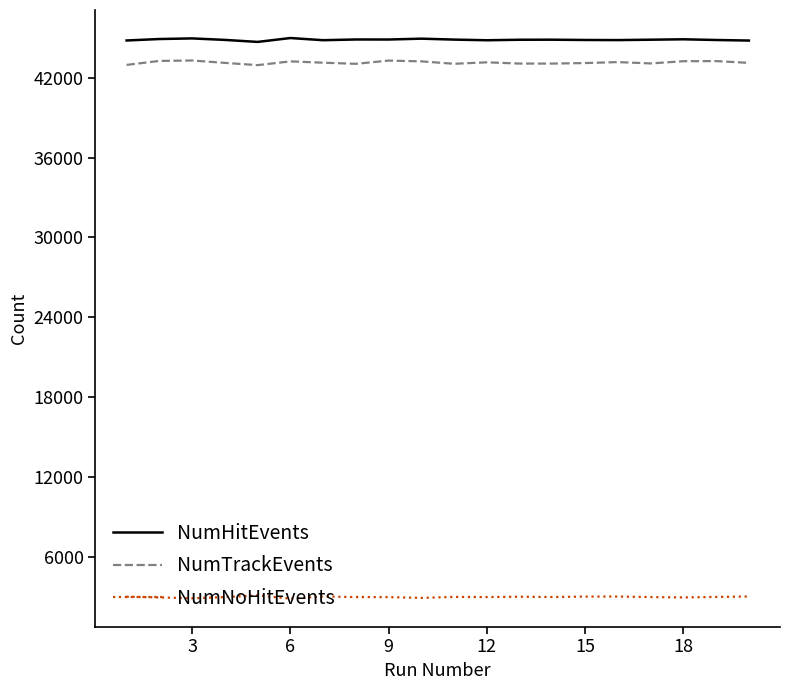

Which series has the largest range (max minus min)?

NumTrackEvents